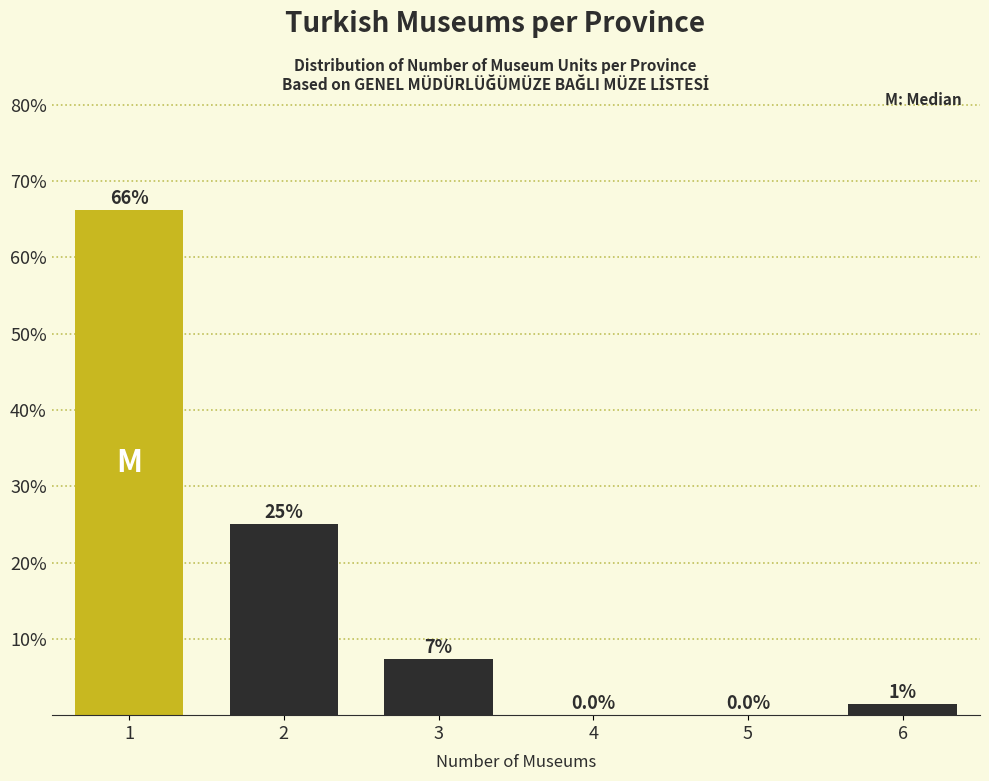

What is the maximum value shown in the chart?

66.2